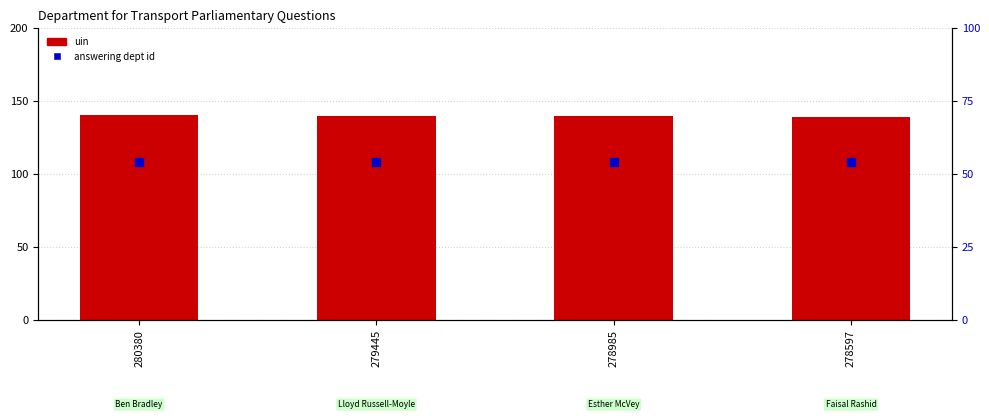

At how many categories does at least one series exceed 112?

4